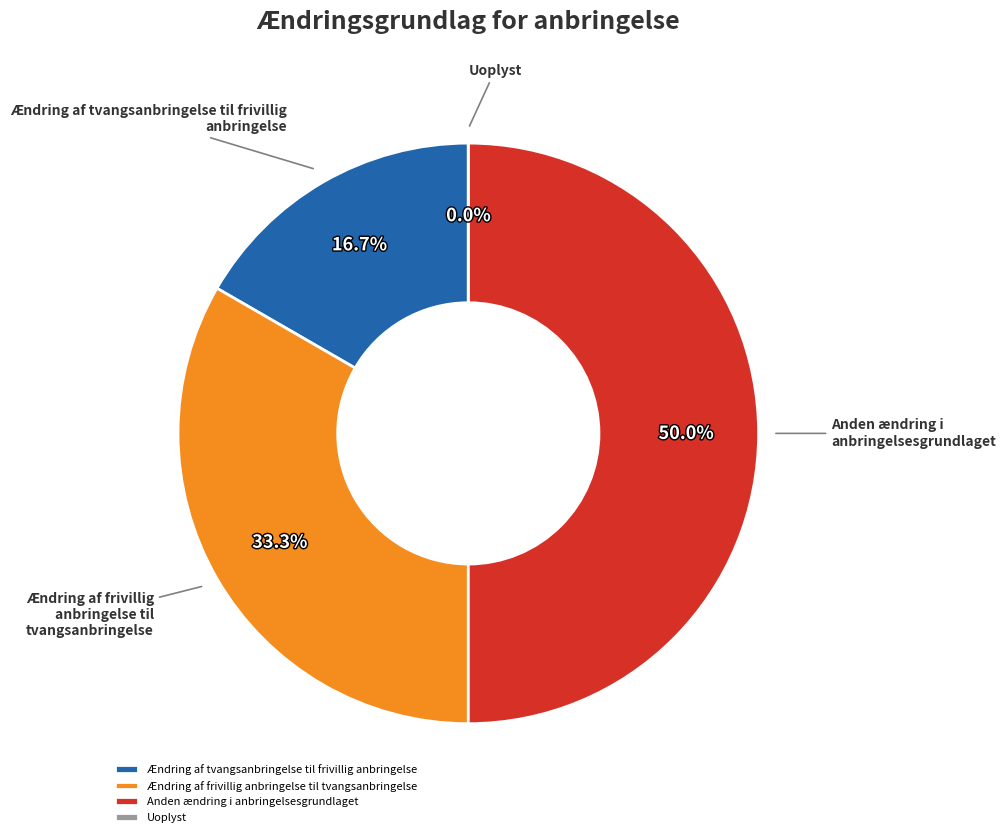

What is the smallest slice in the pie chart?

Uoplyst